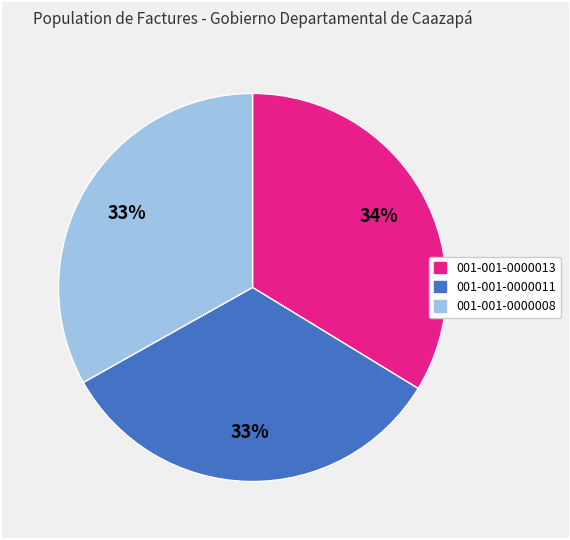

Is 001-001-0000013 the majority of the pie?

No